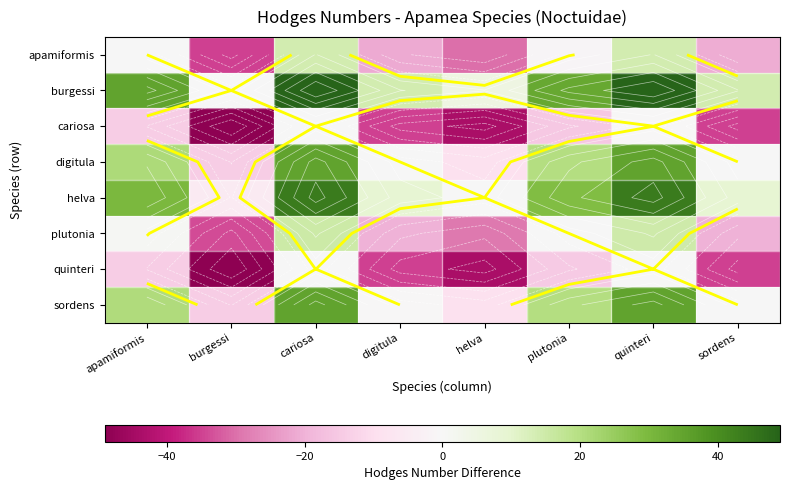

At how many categories does at least one series exceed 41?

2